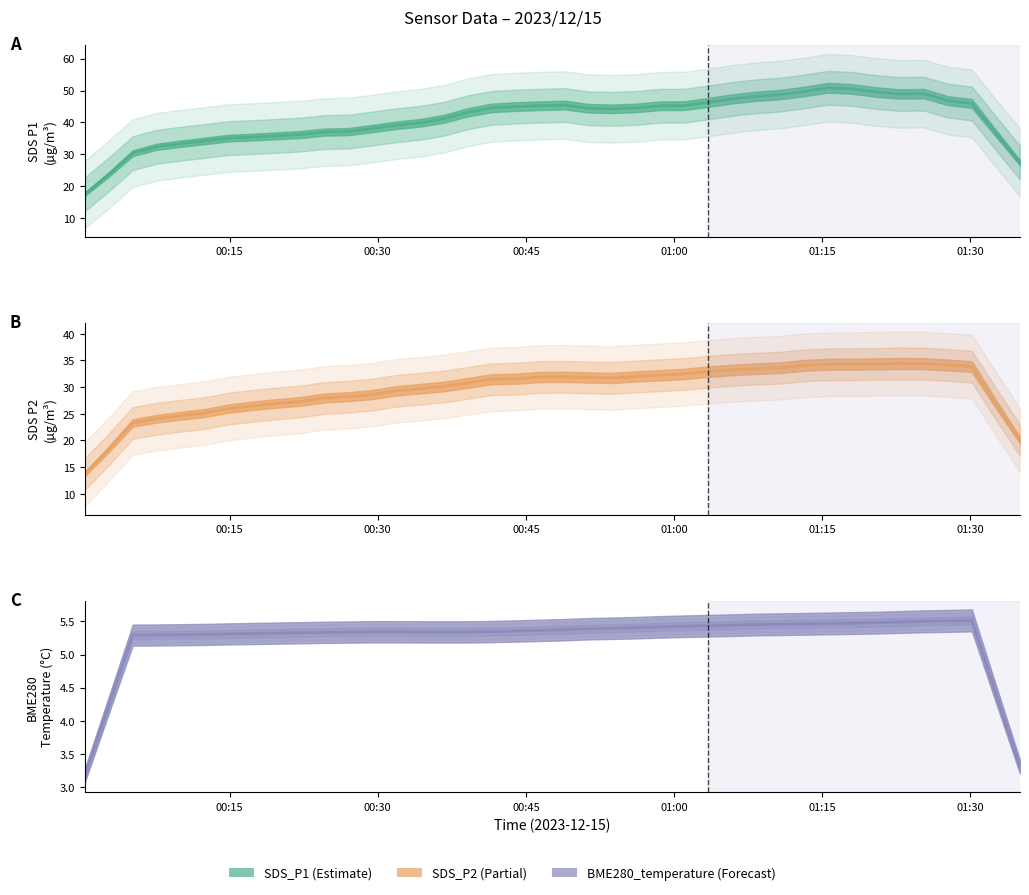

What is the greatest value displayed?

52.2